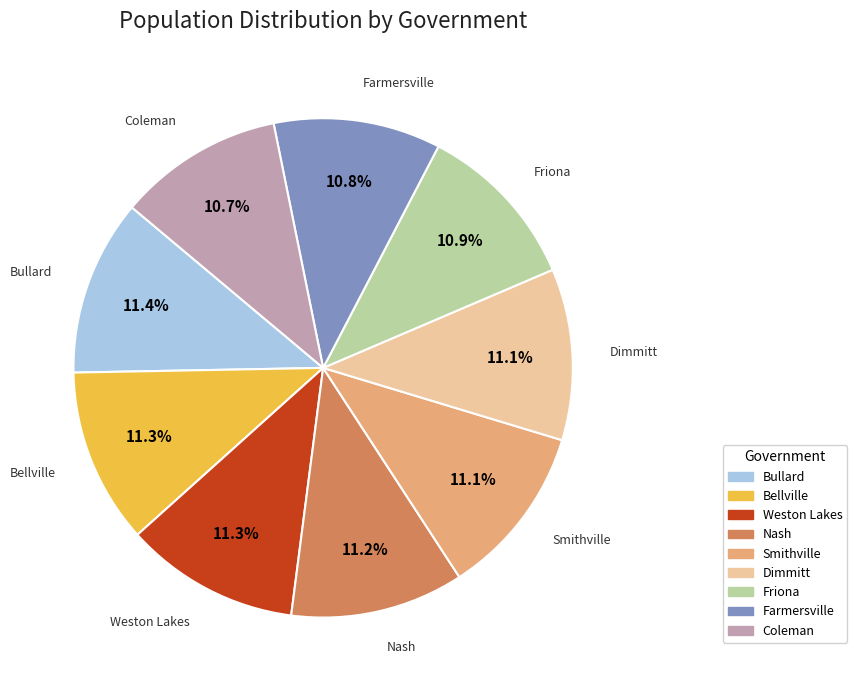

Is it true that Coleman is 17% of the pie?

False